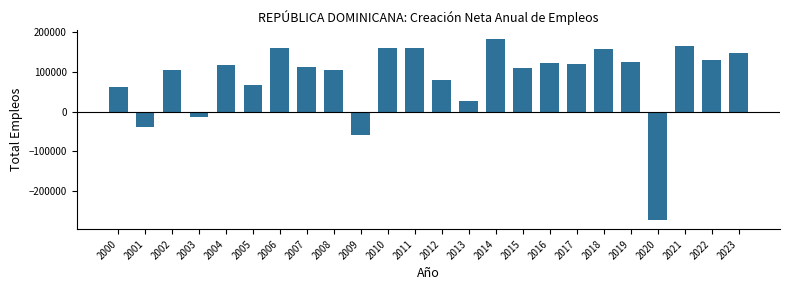

Approximately how many times larger is the value at 2004 compared to 2016?

1.0